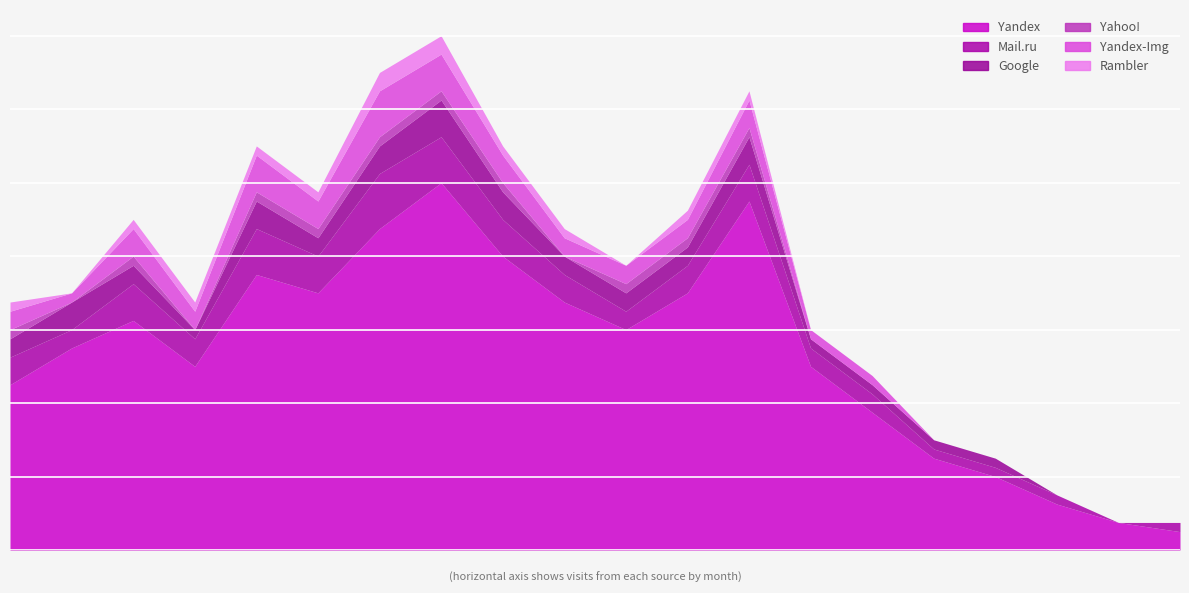

True or false: Rambler has a value of 0 at 2019-02.

True